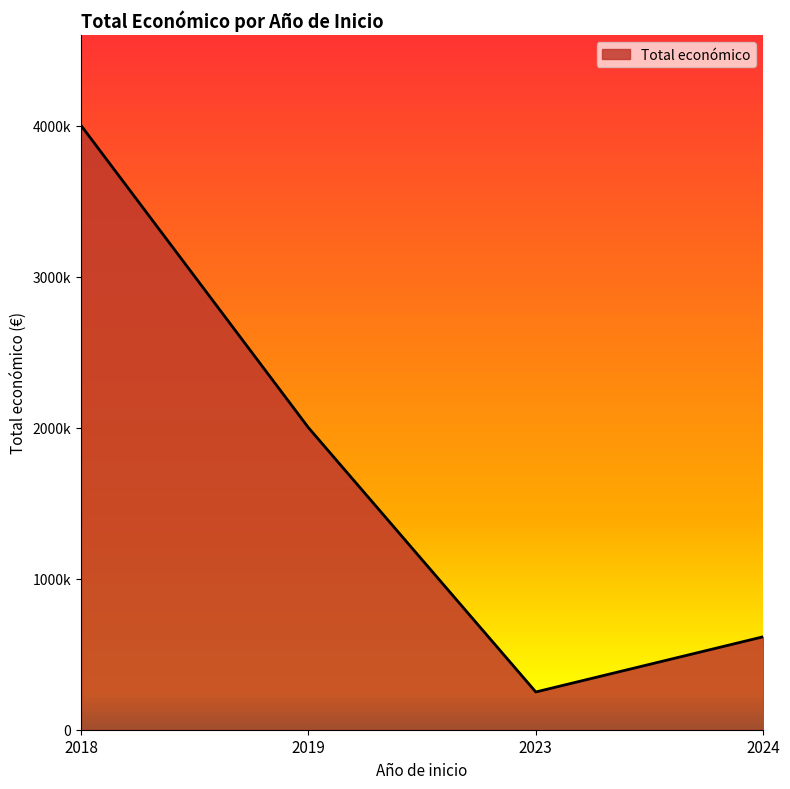

What is the sum of all values?

6864629